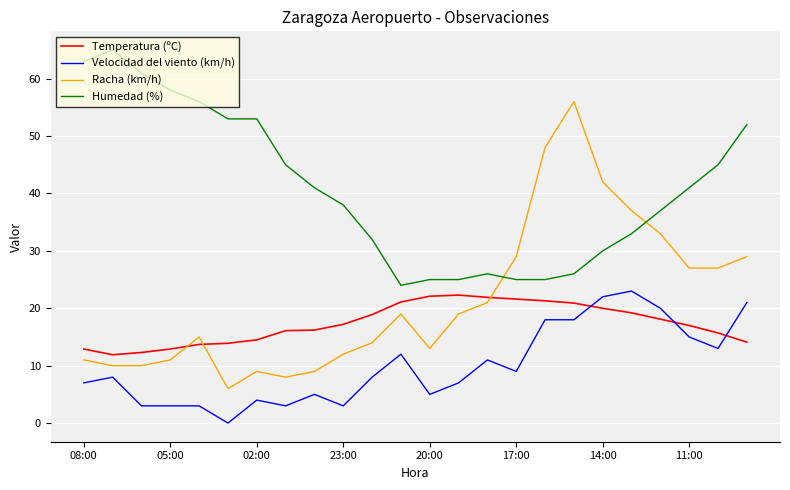

How many categories are shown in the chart?

24